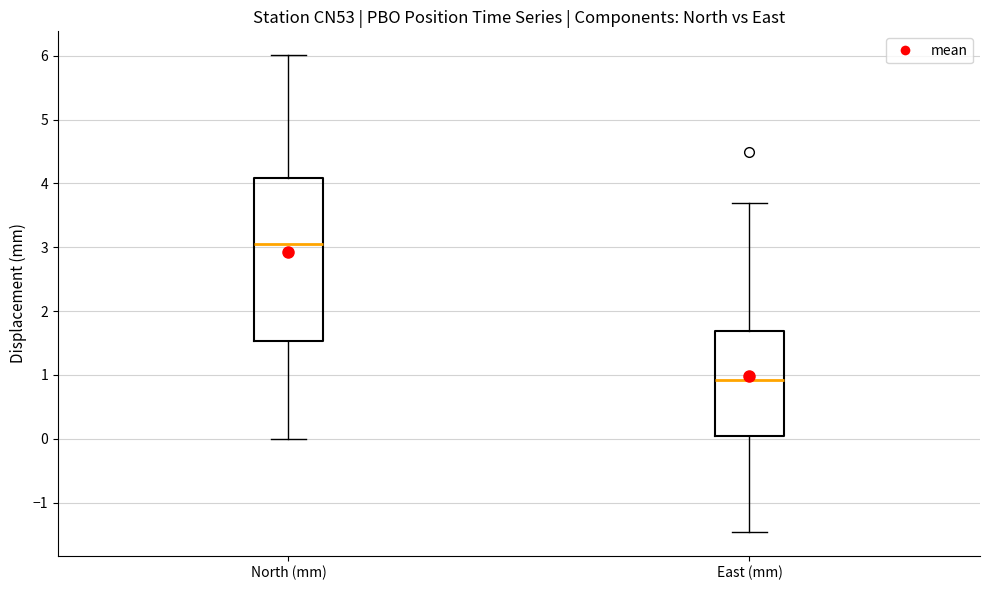

Comparing the boxes themselves (not the whiskers), which one is the tallest?

North (mm)